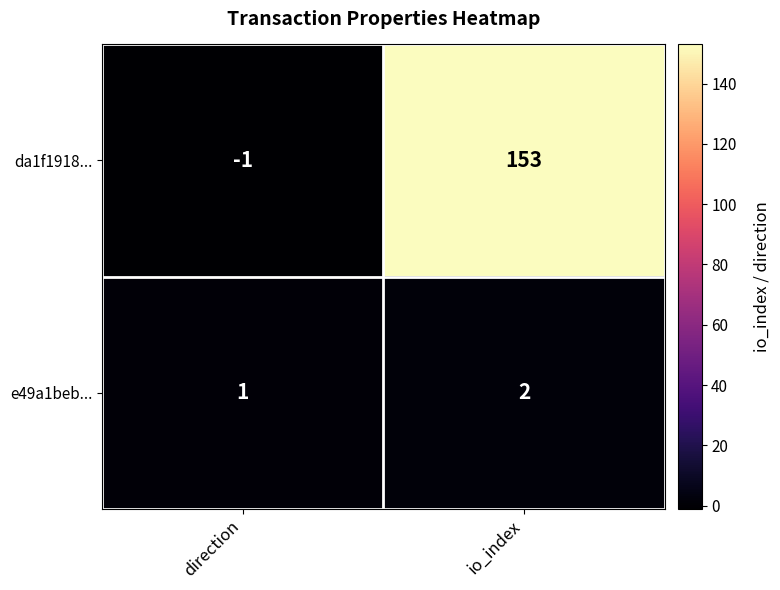

The e49a1beb... series shows 4 at io_index. True or false?

False